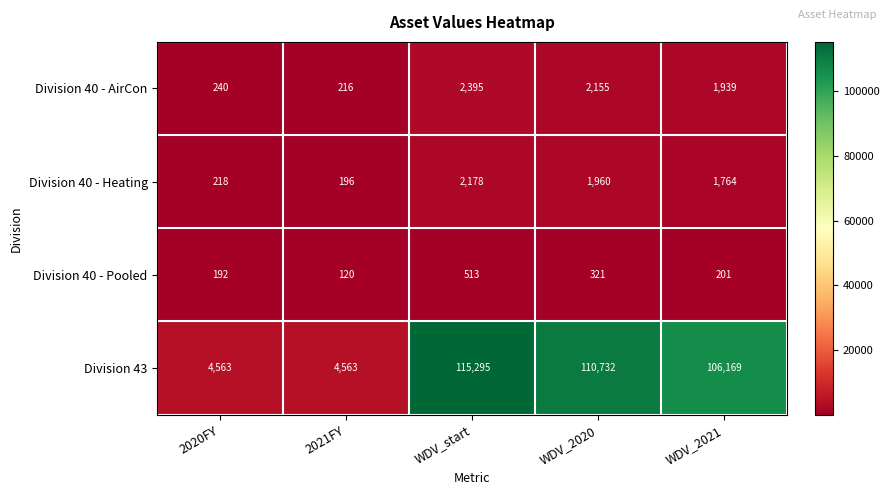

Which category has the highest value across all series?

WDV_start